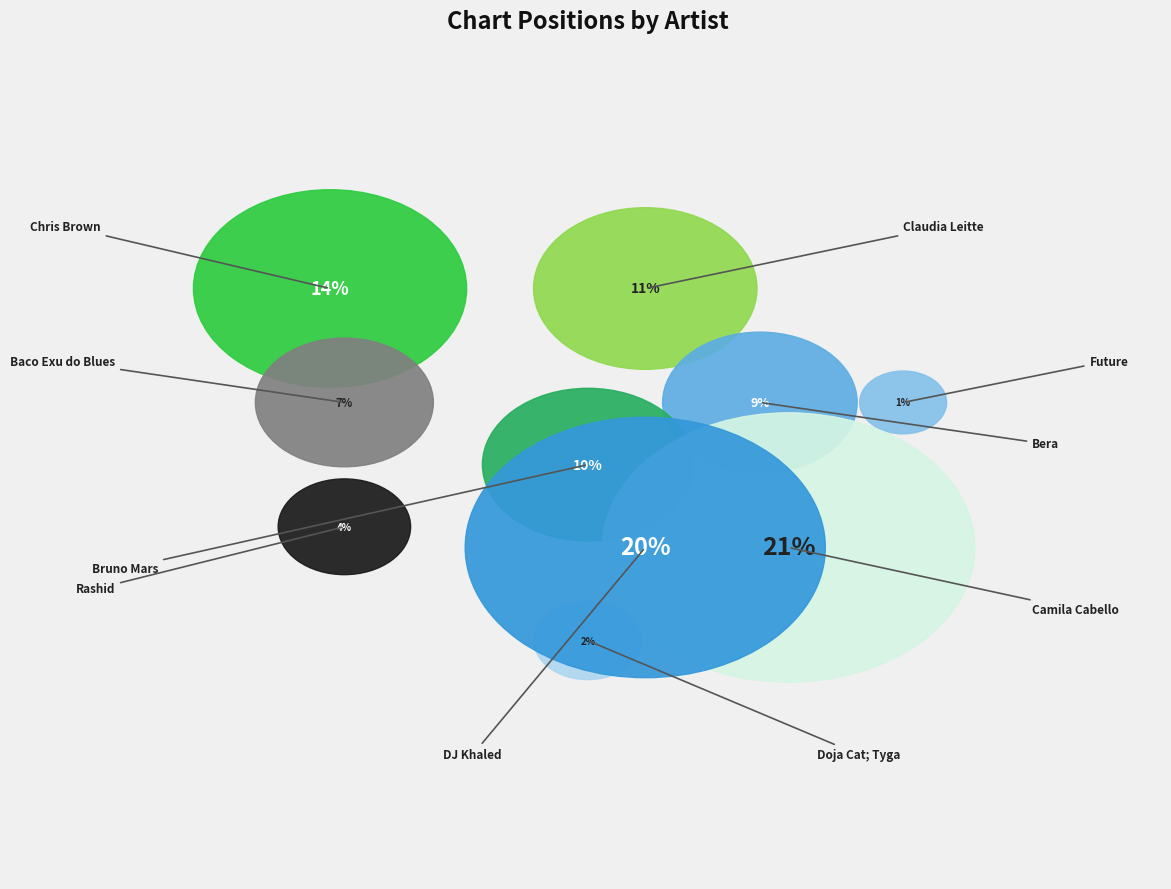

To the nearest percent, what portion does Baco Exu do Blues represent?

7%